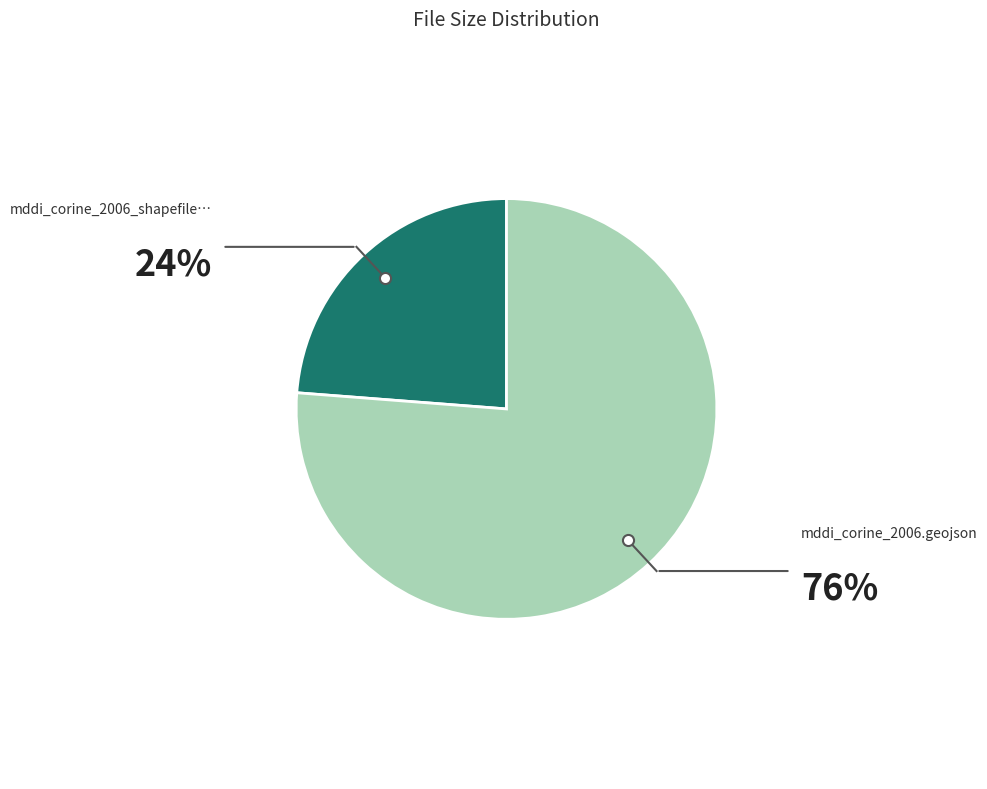

Is there a majority slice in this chart?

Yes